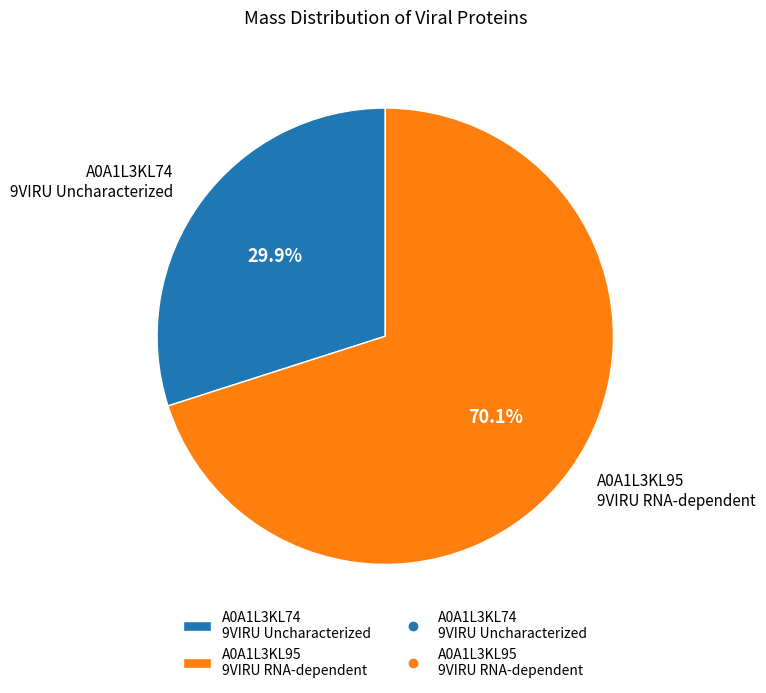

Which slice represents more than half of the pie?

A0A1L3KL95 9VIRU RNA-dependent